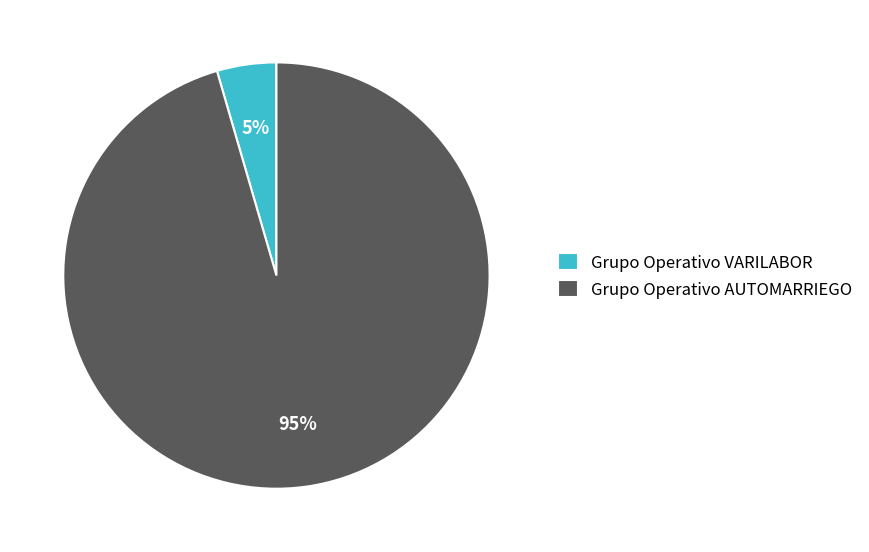

How many slices are in this pie chart?

2